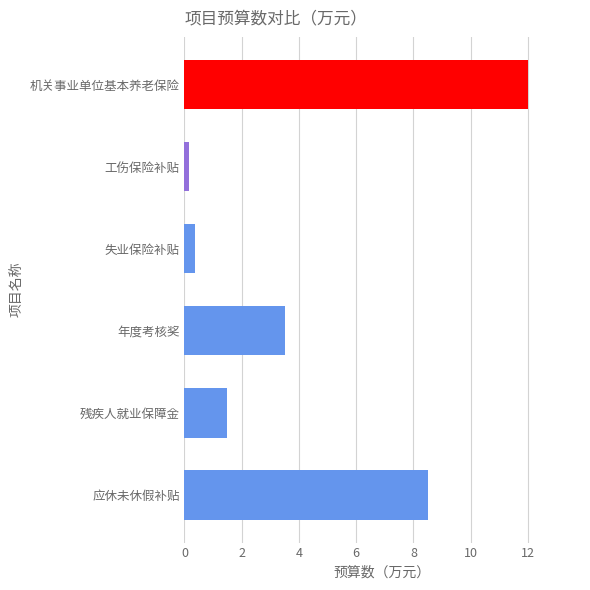

True or false: the data shows 3.5 at 年度考核奖.

True